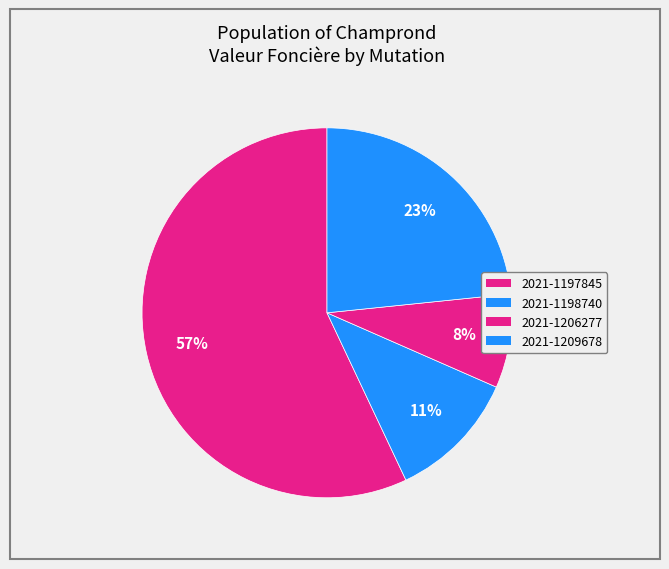

What percentage do 2021-1198740 and 2021-1206277 together represent?

19.6%